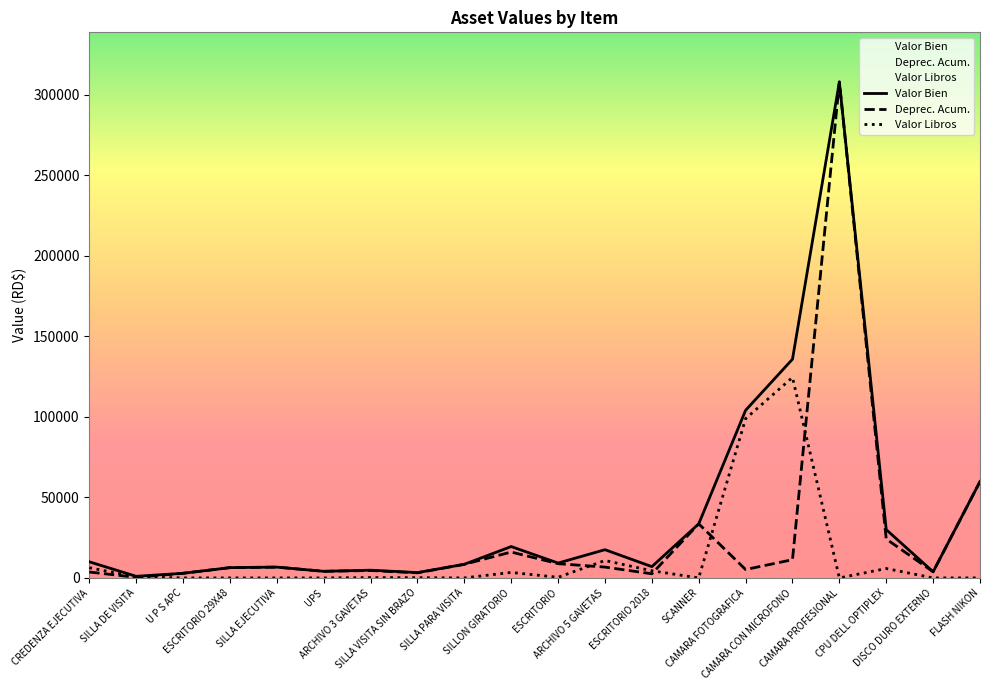

True or false: Valor Libros has more than 1 points higher than both neighbors.

True